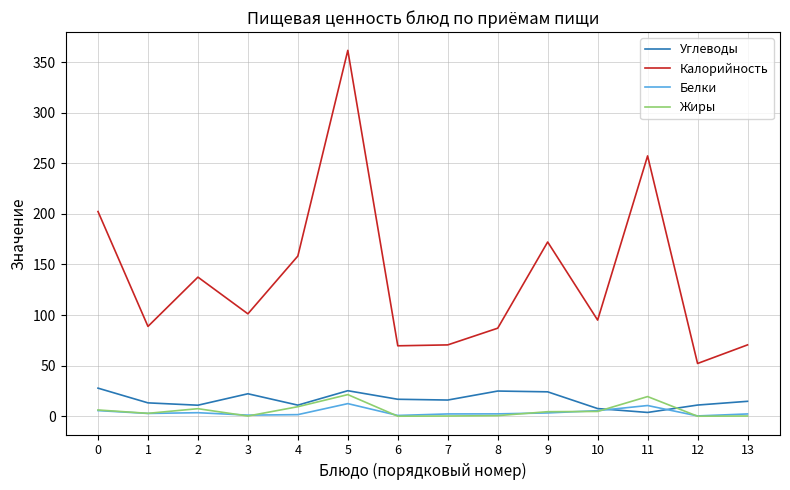

What are all the series names shown in the legend?

Углеводы, Калорийность, Белки, Жиры